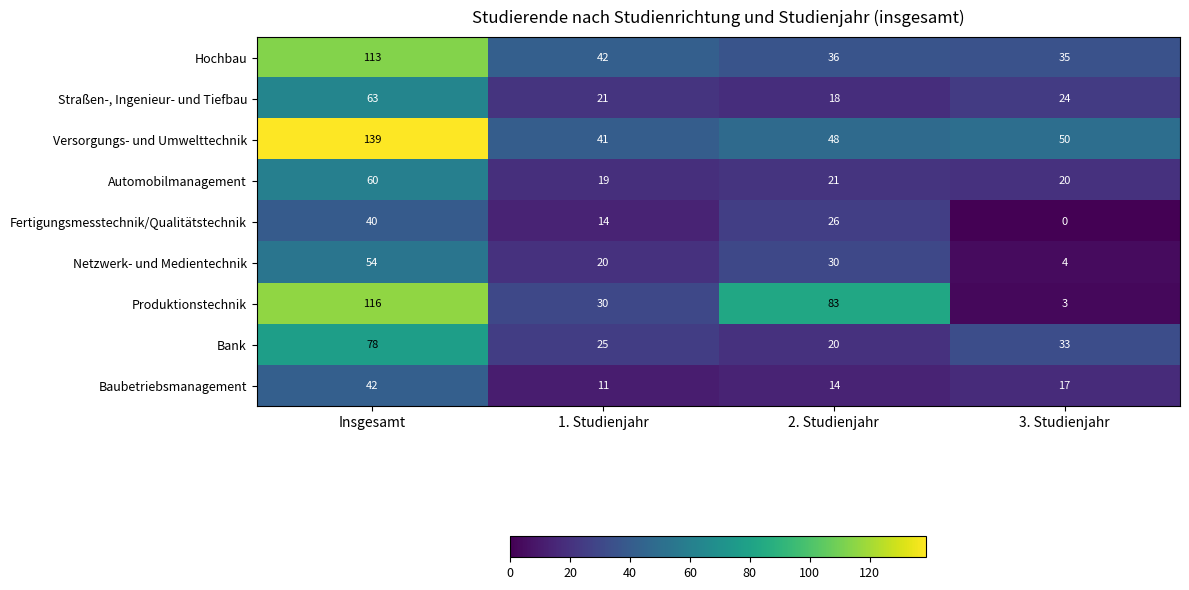

List the series in order of their peak value, lowest first.

Fertigungsmesstechnik/Qualitätstechnik, Baubetriebsmanagement, Netzwerk- und Medientechnik, Automobilmanagement, Straßen-, Ingenieur- und Tiefbau, Bank, Hochbau, Produktionstechnik, Versorgungs- und Umwelttechnik